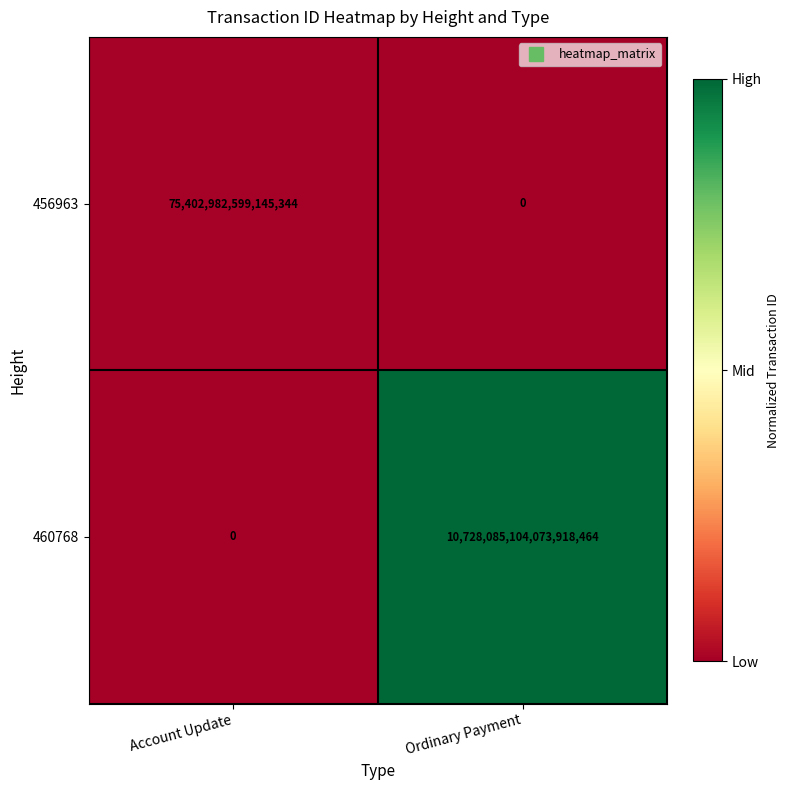

The value of 460768 at Ordinary Payment is 10728085104073918464. True or false?

True